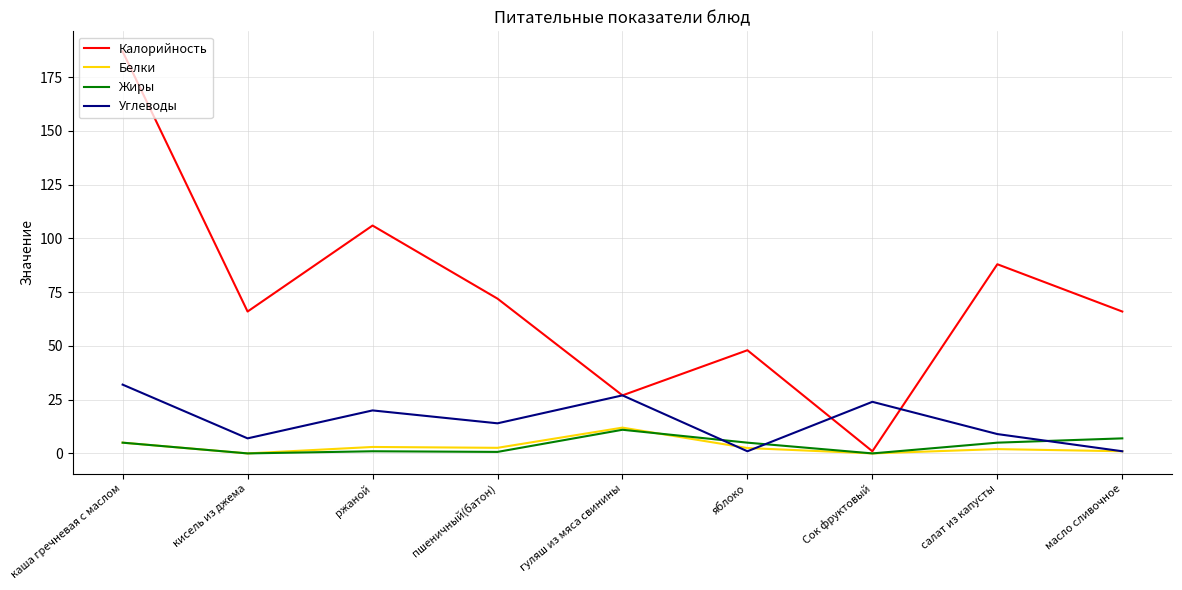

The value of Жиры at кисель из джема is 0.0. True or false?

True